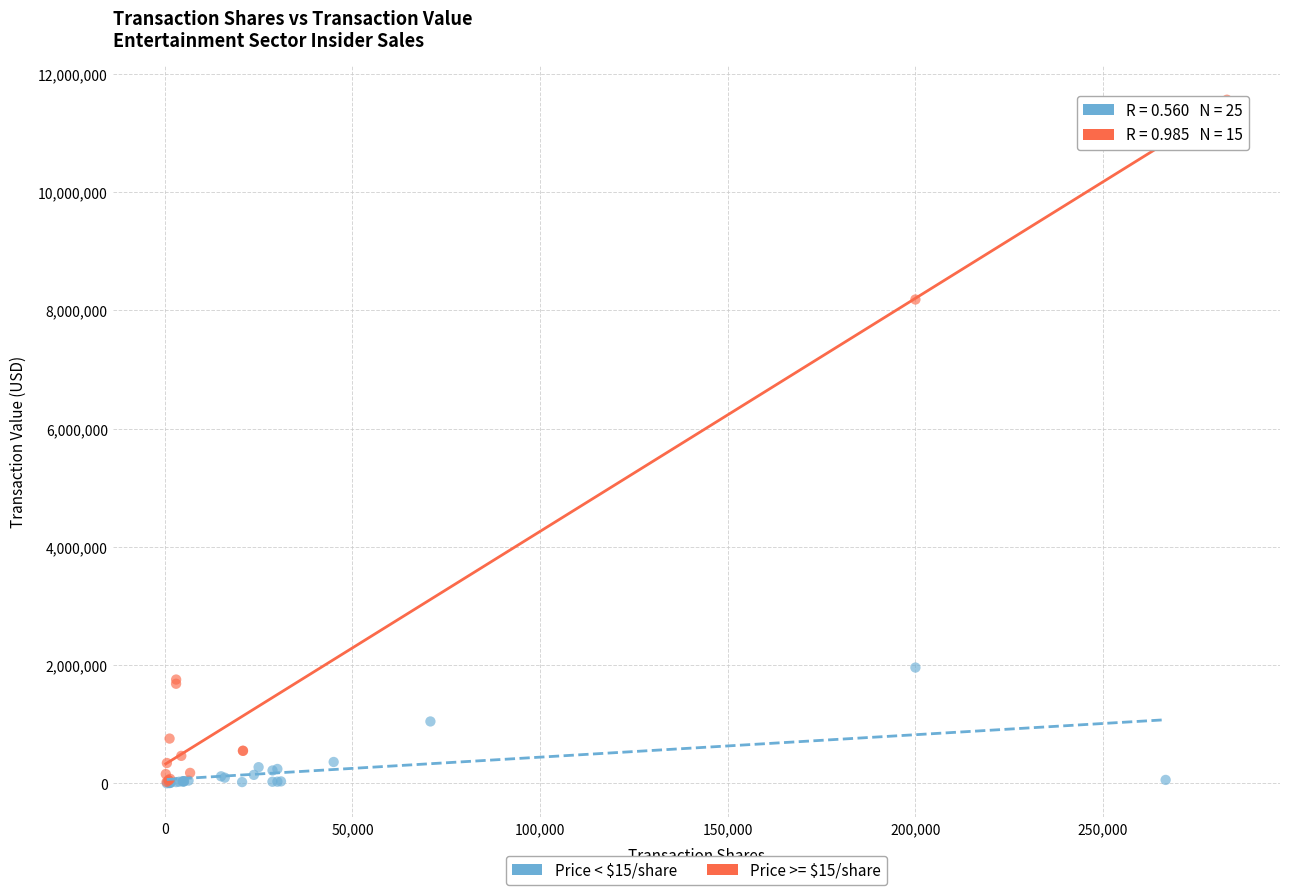

Which series has the widest spread of Y values?

Price >= $15/share